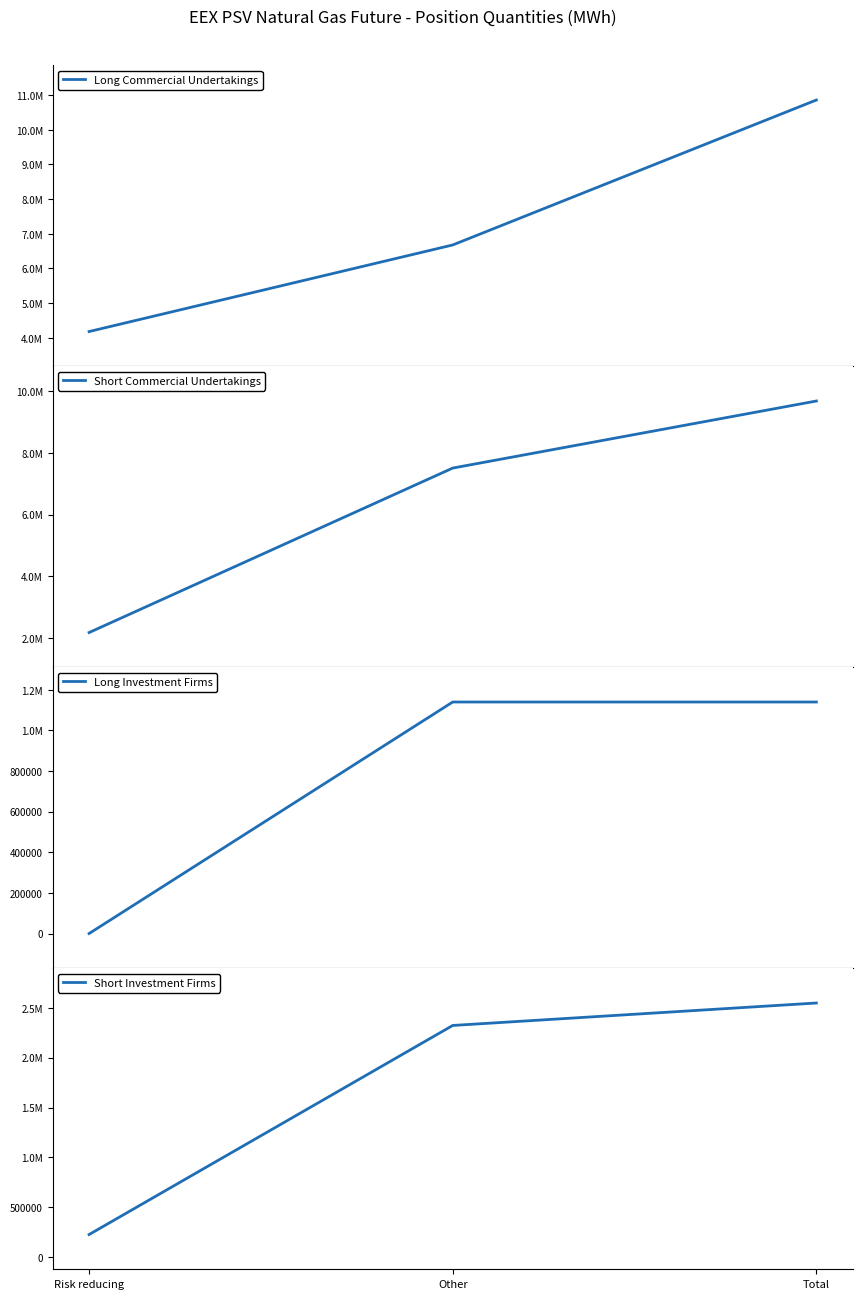

How many values in the Short Commercial Undertakings series exceed 7511208?

1